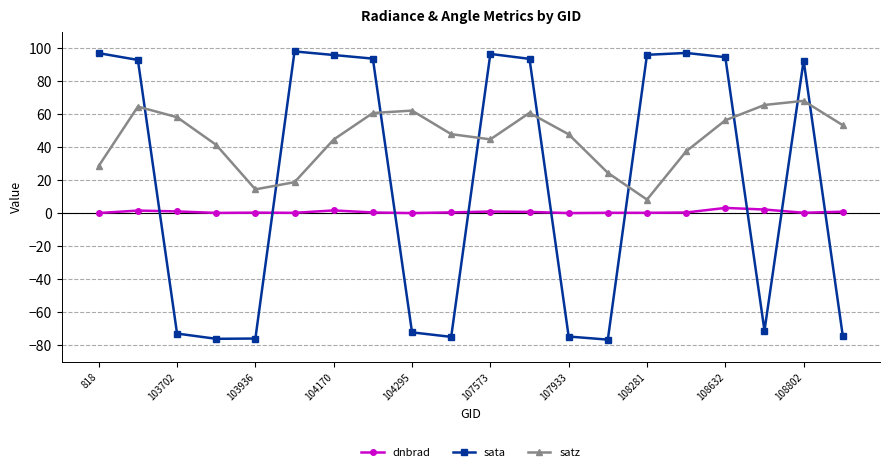

List the series in order of their overall mean, highest first.

satz, sata, dnbrad